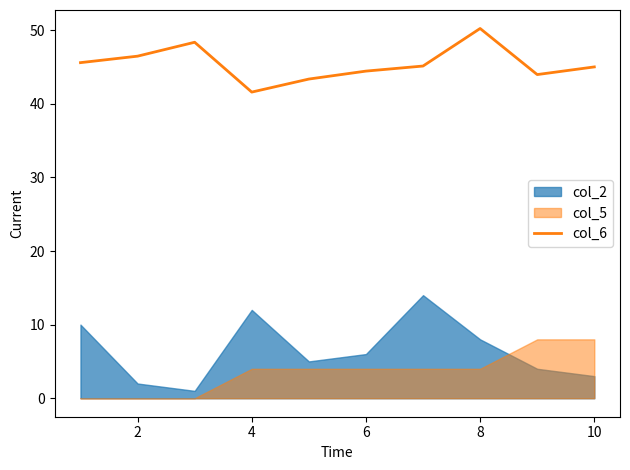

How many lines are shown in the chart?

1